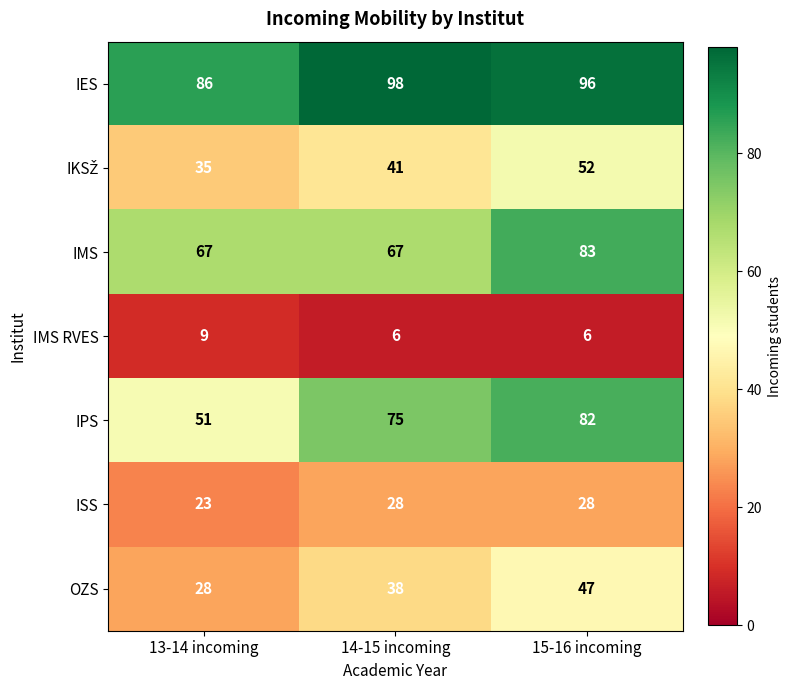

What is the spread (max minus min) of values at 13-14 incoming?

77